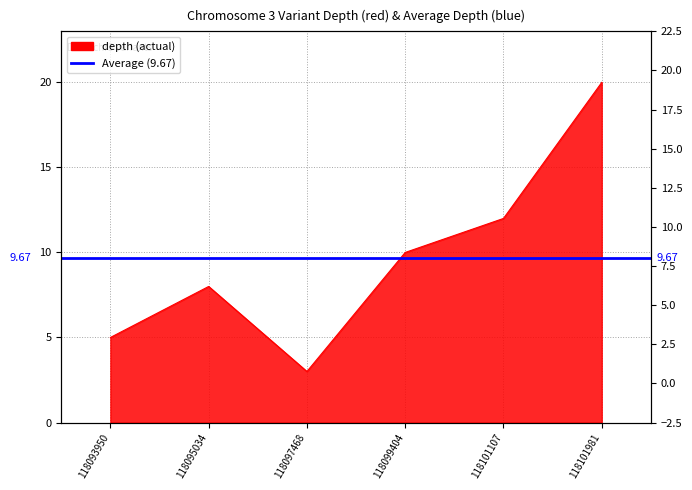

What value does the data have at 118095034?

8